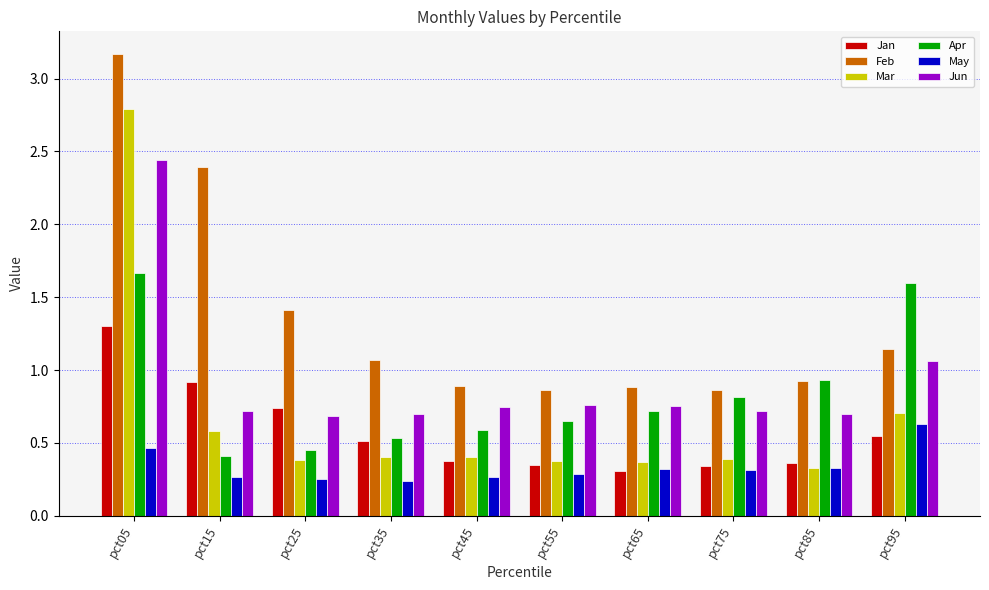

What is the difference between the maximum and minimum values in the Feb series?

2.3